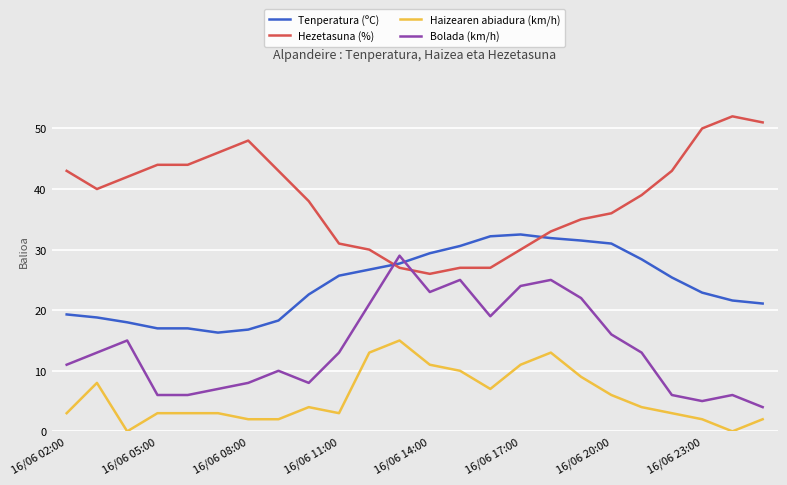

At how many categories does at least one series exceed 9?

24